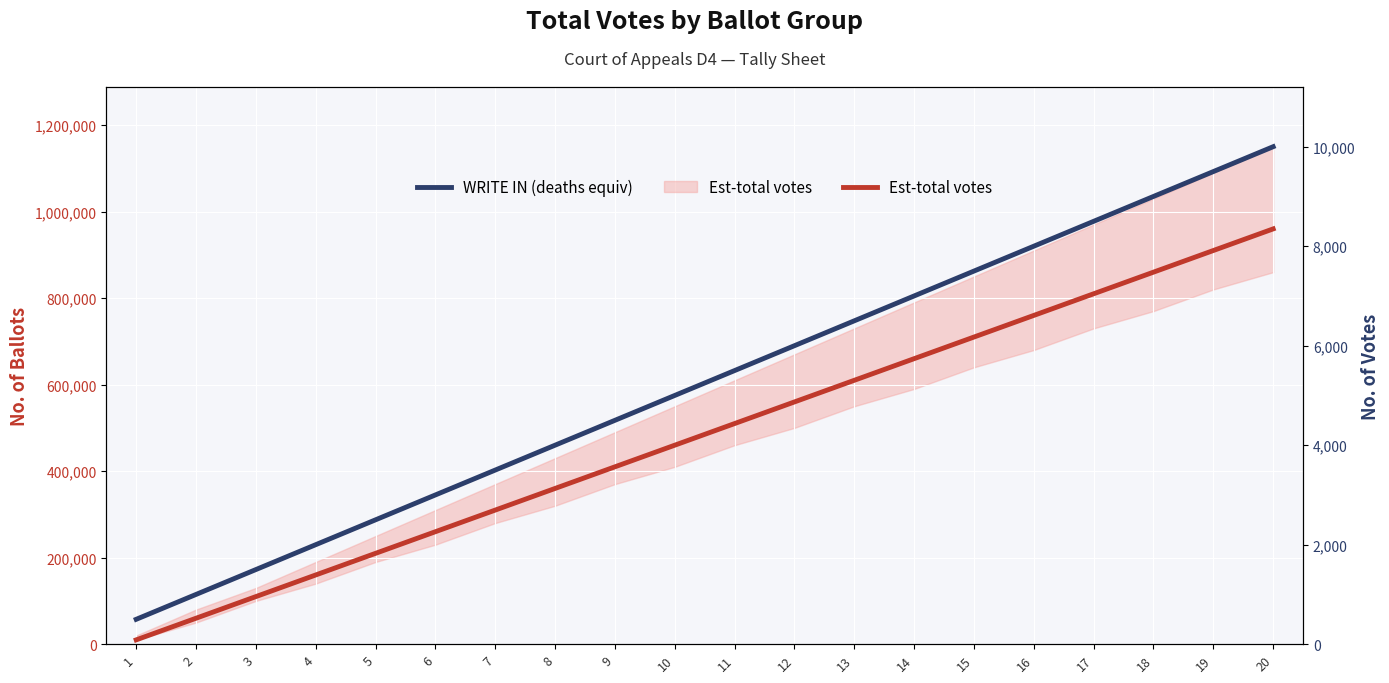

How many distinct data groups are displayed?

2